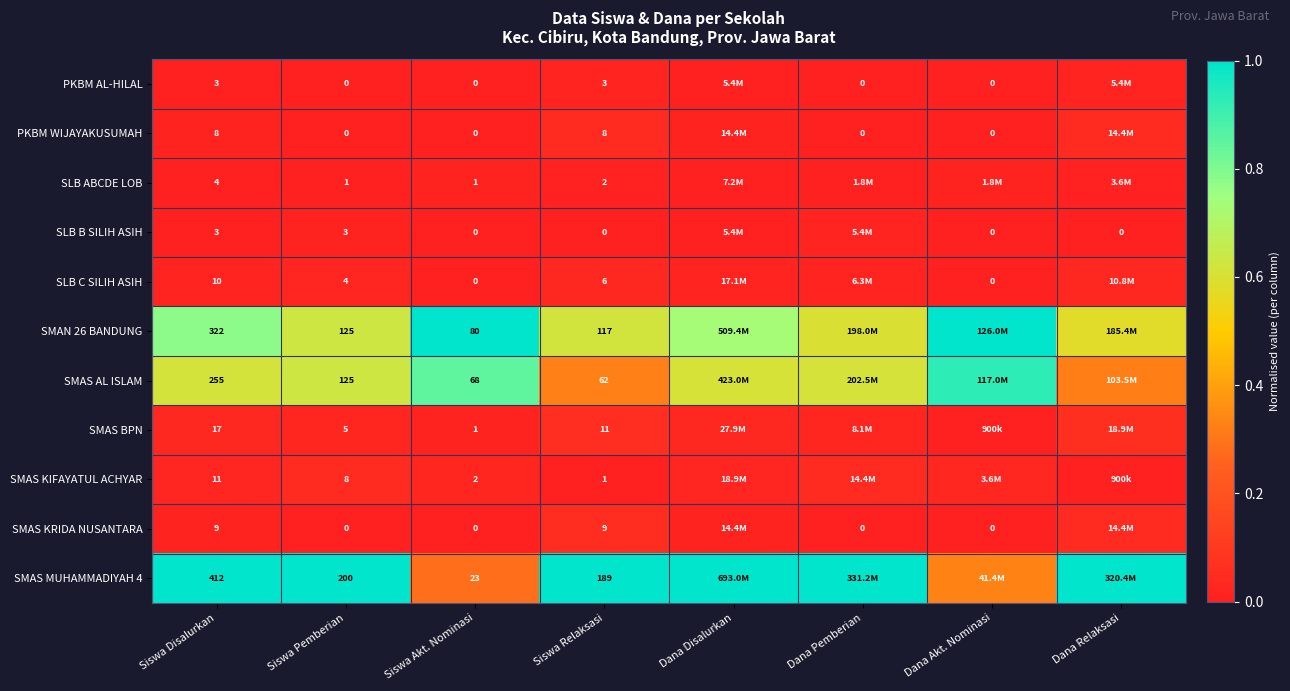

What is the maximum value shown in the chart?

1.0